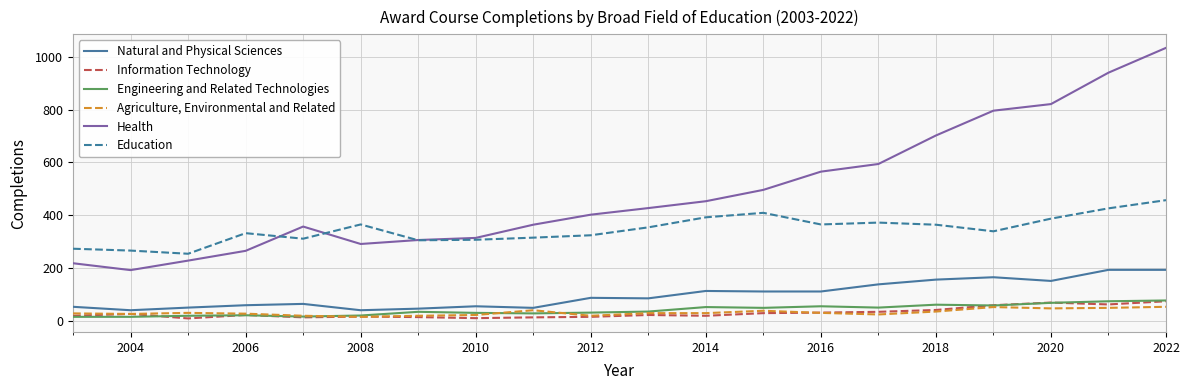

Rank the series by their maximum value, from highest to lowest.

Health, Education, Natural and Physical Sciences, Engineering and Related Technologies, Information Technology, Agriculture, Environmental and Related